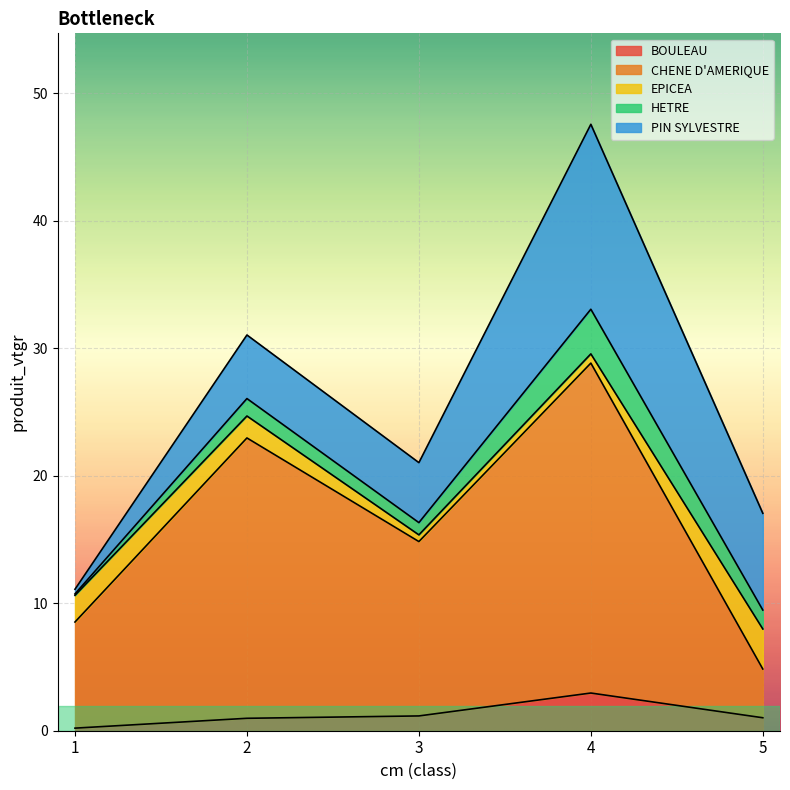

How many lines are shown in the chart?

5